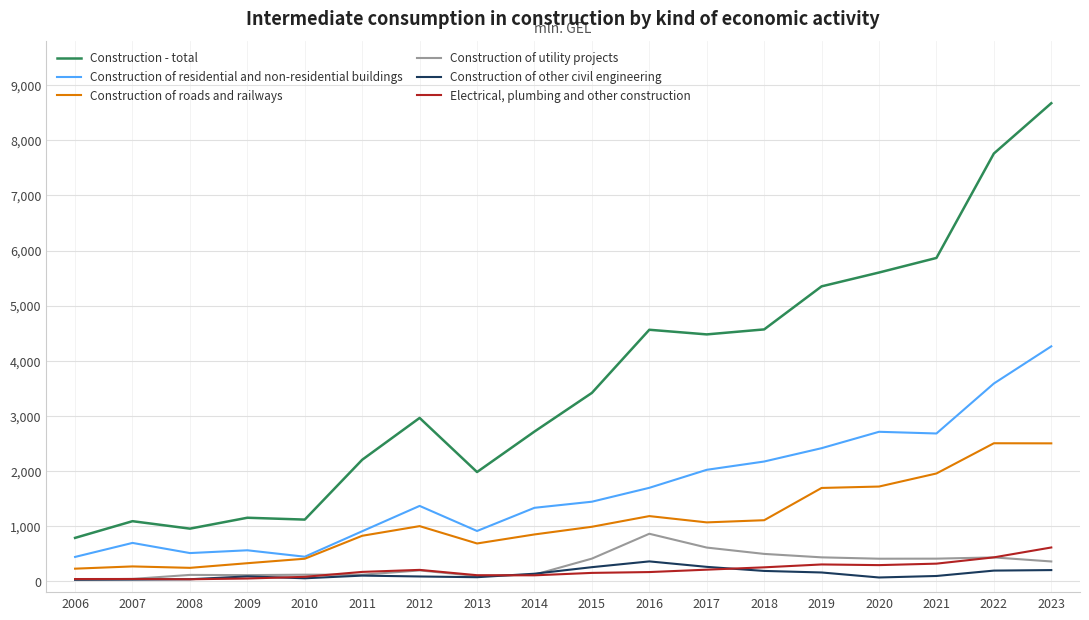

What is the maximum value shown in the chart?

8673.9